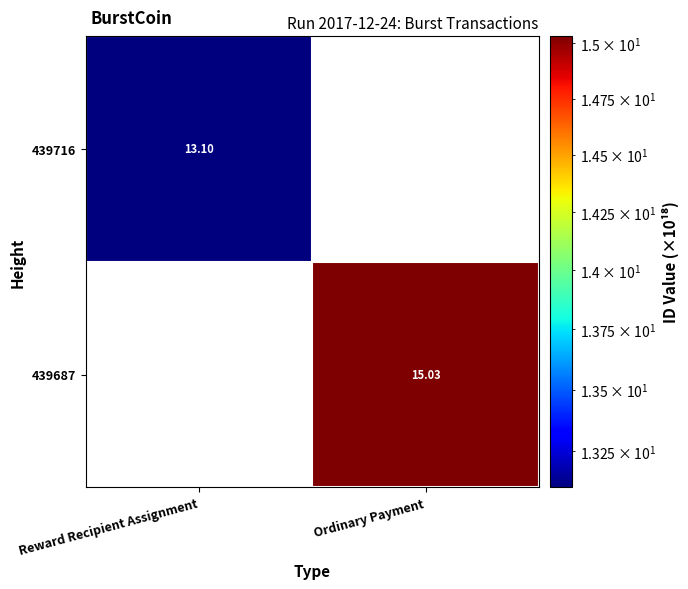

Which series has the largest range (max minus min)?

439716